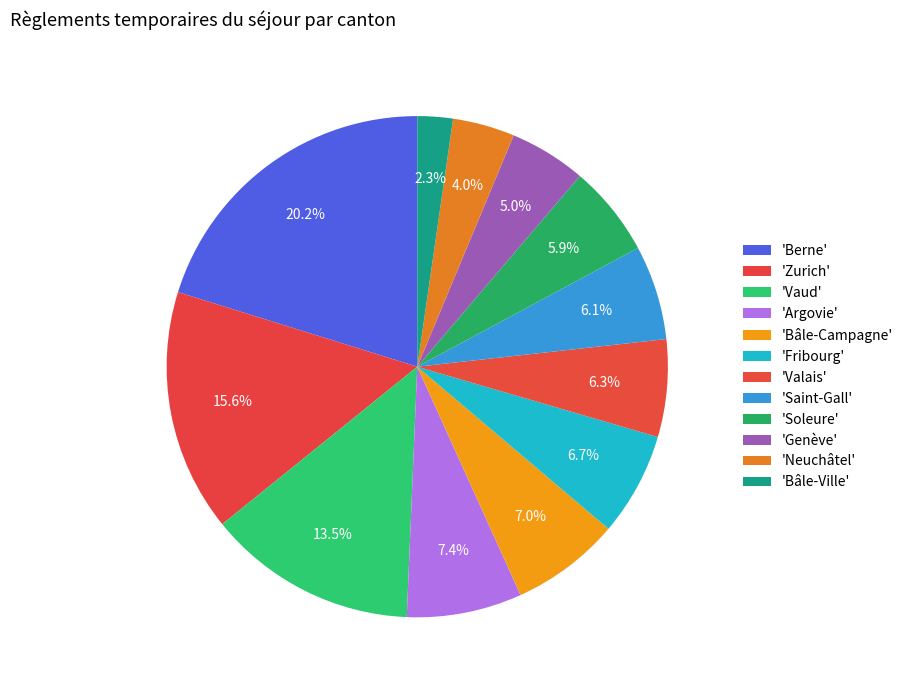

How many slices are in this pie chart?

12